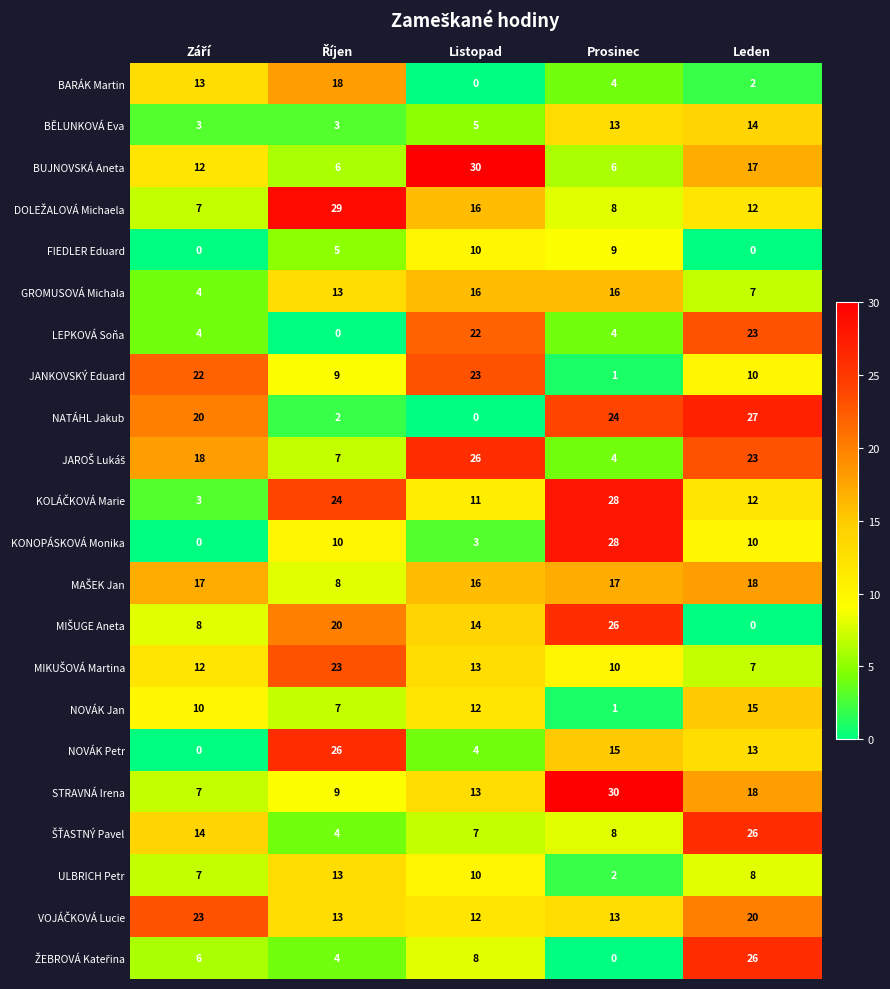

What is the maximum value shown in the chart?

30